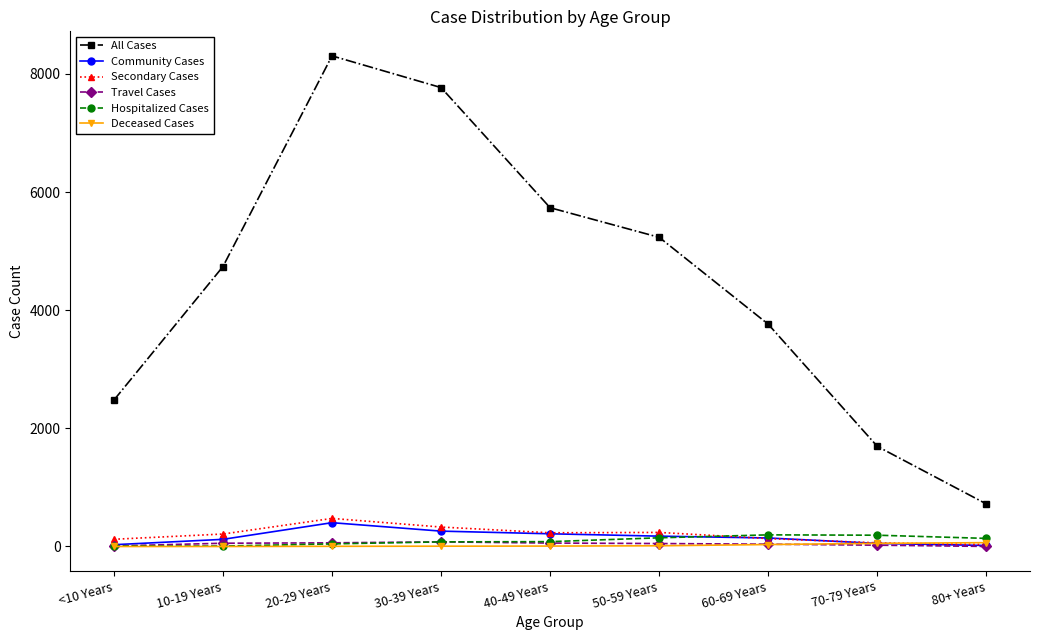

What is the sum of all Community Cases values?

1417